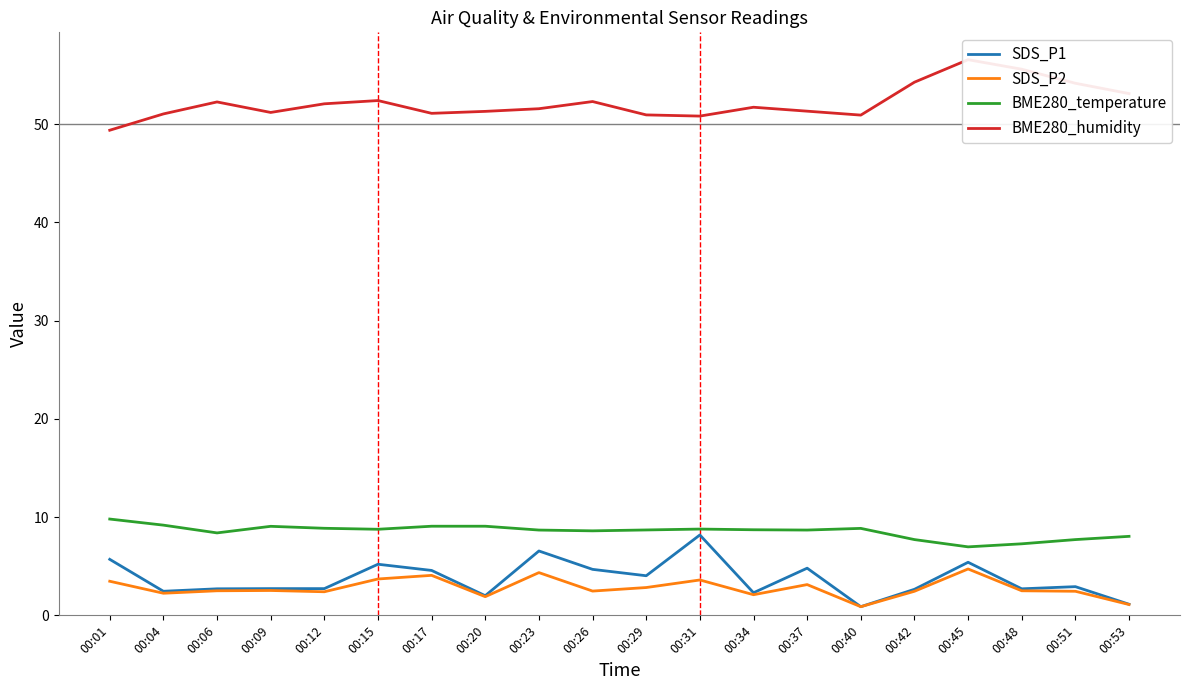

Is the value of SDS_P1 at 00:34 greater than the value of BME280_humidity at 00:23?

No